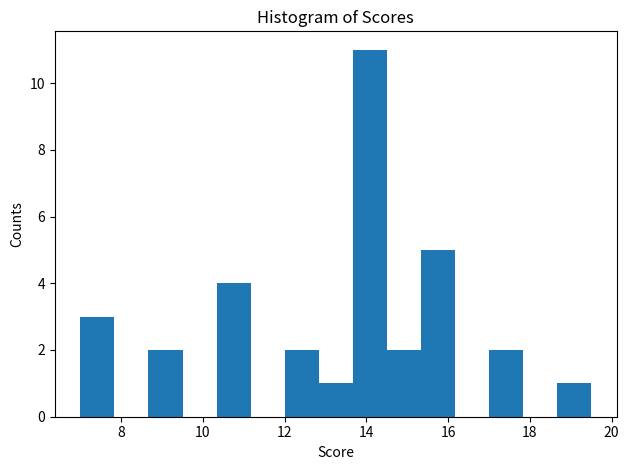

How tall is the bar that spans 12.8 to 13.6 on the x-axis? Neither the bar edges nor the heights are printed on the chart, so give them approximately, as read against the axes.

1